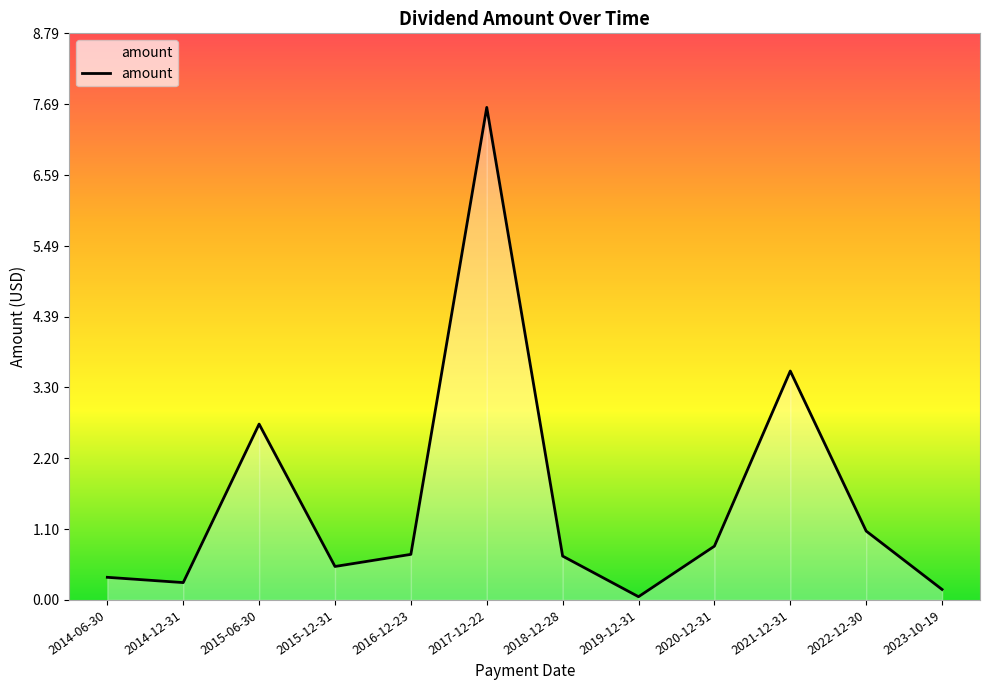

Reading left to right, list all the values displayed in this chart.

2014-06-30=0.4	2014-12-31=0.3	2015-06-30=2.7	2015-12-31=0.5	2016-12-23=0.7	2017-12-22=7.6	2018-12-28=0.7	2019-12-31=0.1	2020-12-31=0.8	2021-12-31=3.6	2022-12-30=1.1	2023-10-19=0.2